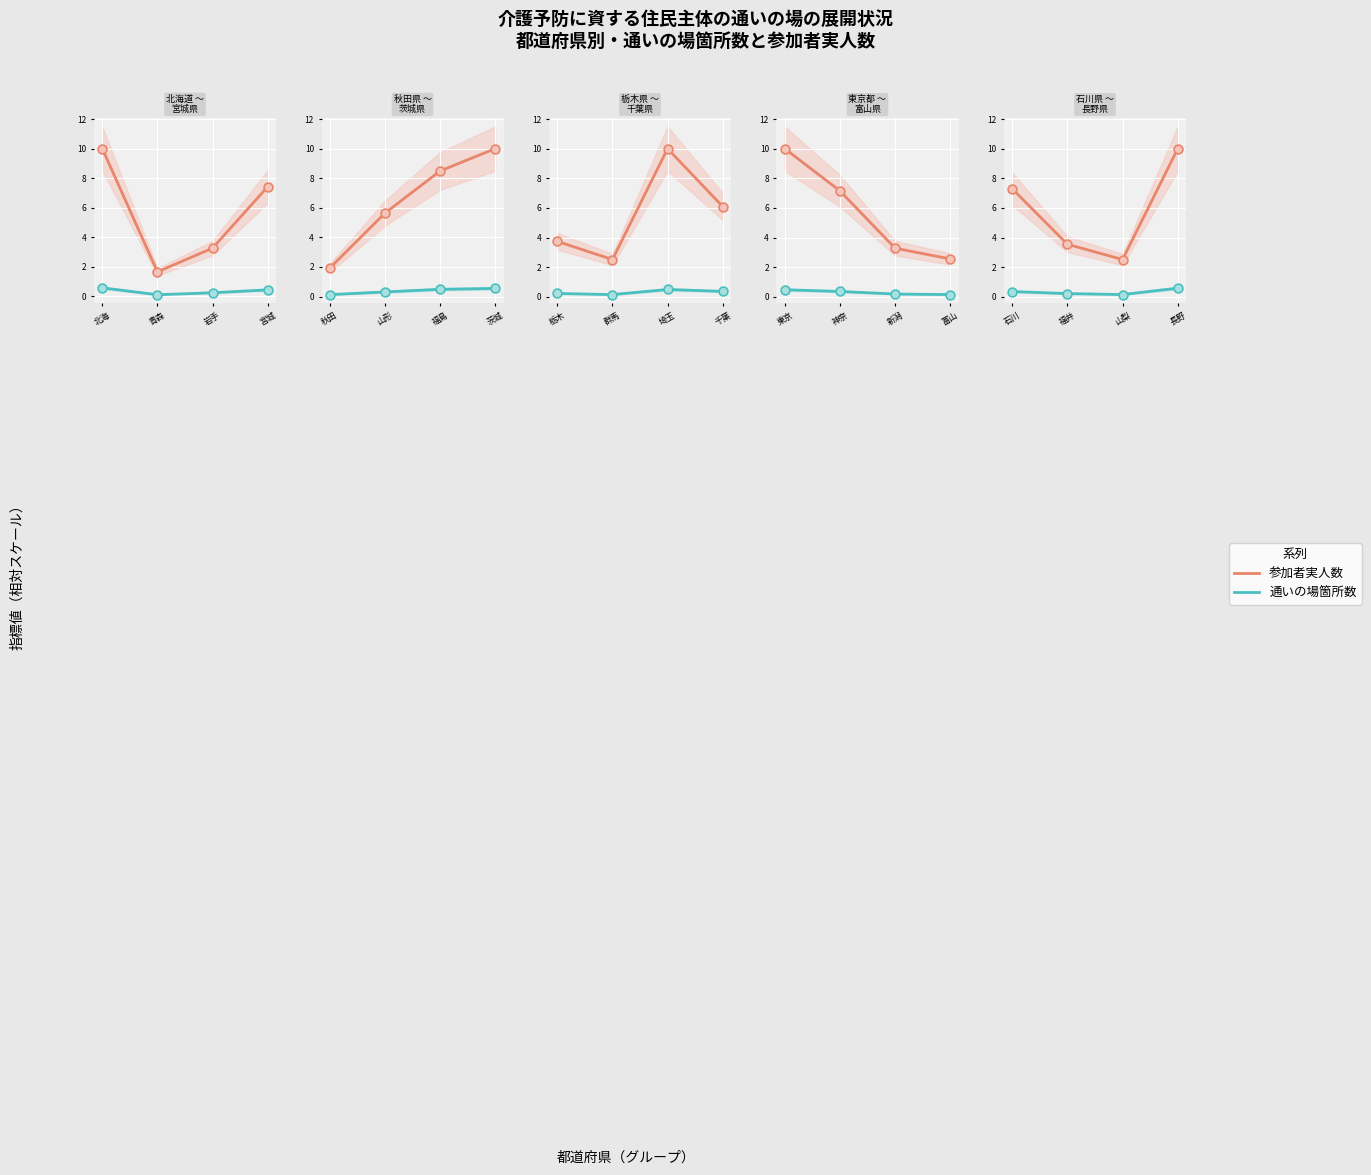

Which series contains the highest Y value?

参加者実人数